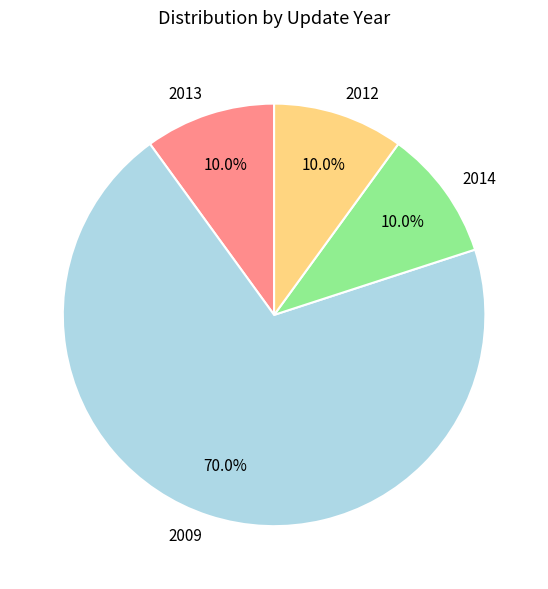

Which slice represents more than half of the pie?

2009